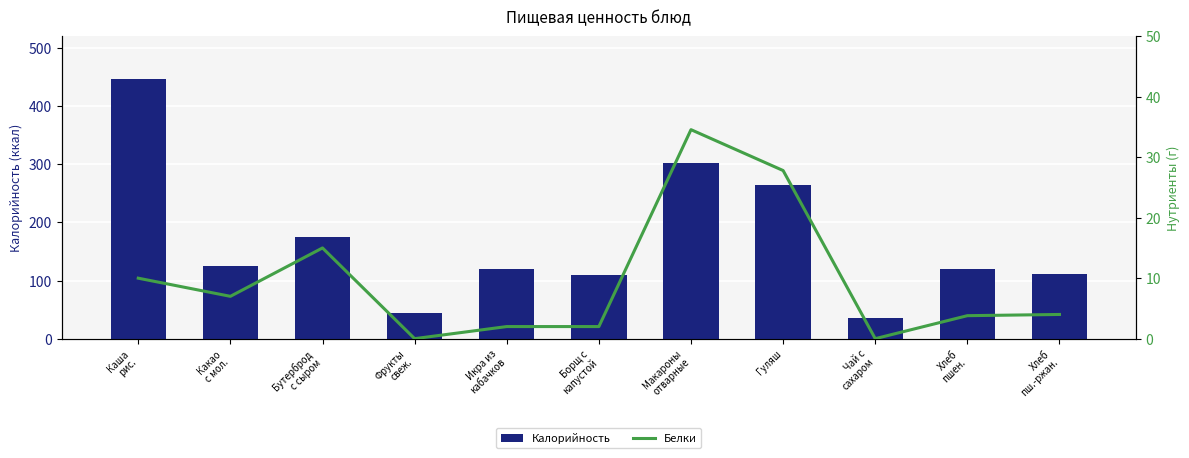

Reading right to left, list all the values displayed in this chart.

Калорийность: Хлеб
пш.-ржан.=111.0	Хлеб
пшен.=120.5	Чай с
сахаром=35.0	Гуляш=264.0	Макароны
отварные=302.0	Борщ с
капустой=110.0	Икра из
кабачков=119.0	Фрукты
свеж.=44.0	Бутерброд
с сыром=175.0	Какао
с мол.=125.0	Каша
рис.=447.0
Белки: Хлеб
пш.-ржан.=4.0	Хлеб
пшен.=3.8	Чай с
сахаром=0.0	Гуляш=27.8	Макароны
отварные=34.6	Борщ с
капустой=2.0	Икра из
кабачков=2.0	Фрукты
свеж.=0.0	Бутерброд
с сыром=15.0	Какао
с мол.=7.0	Каша
рис.=10.0